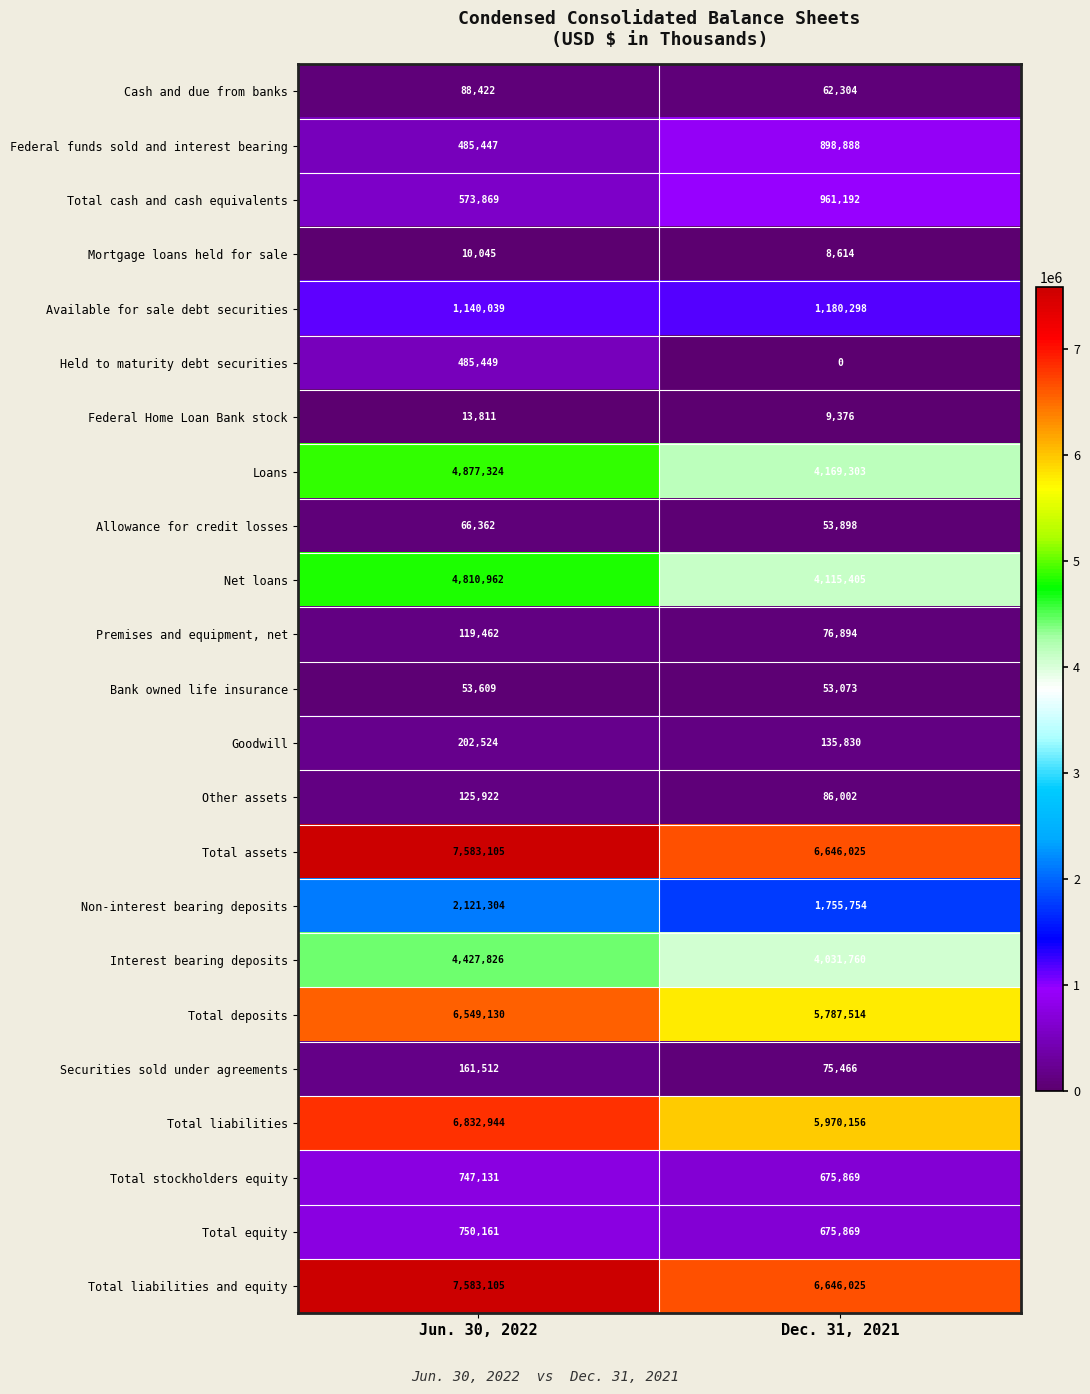

Count the number of categories in the chart.

2